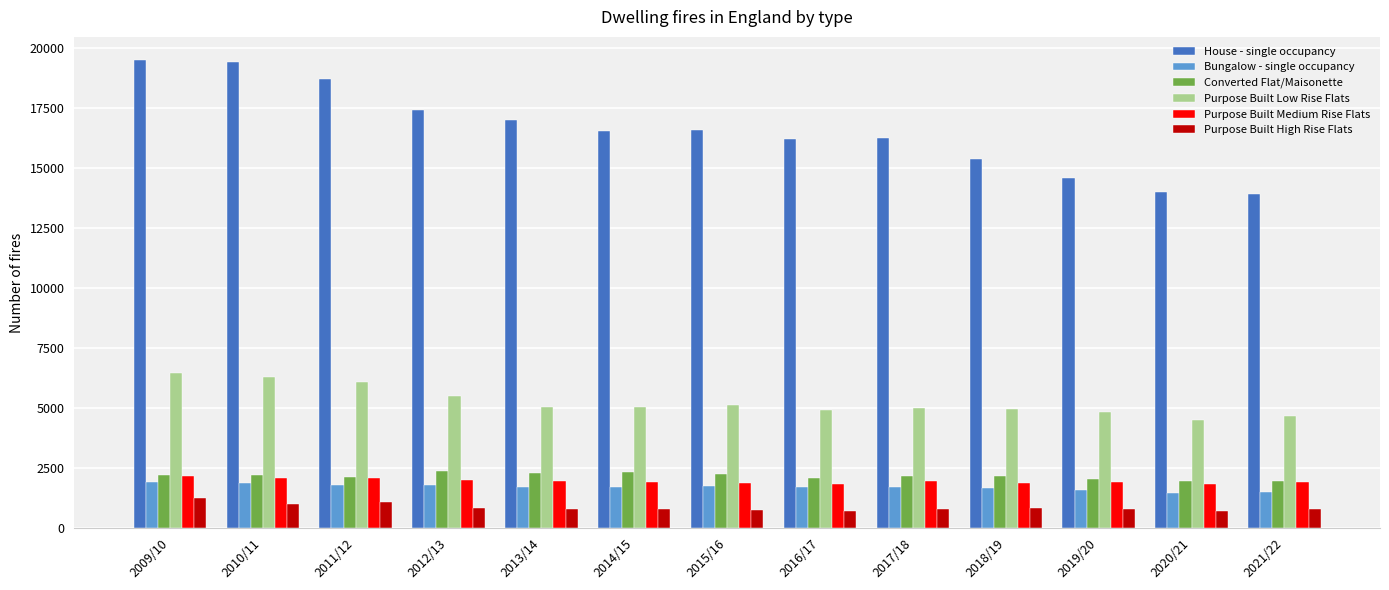

True or false: Bungalow - single occupancy has a value of 726 at 2014/15.

False